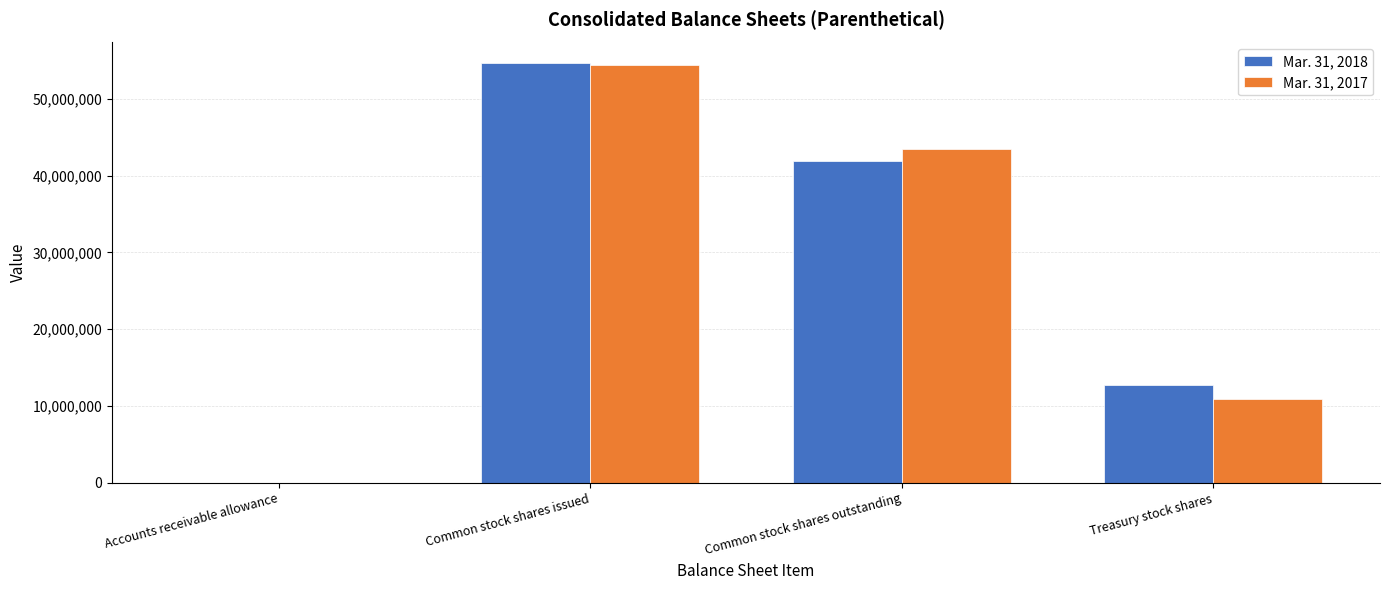

Which category has the highest value in the Mar. 31, 2018 series?

Common stock shares issued